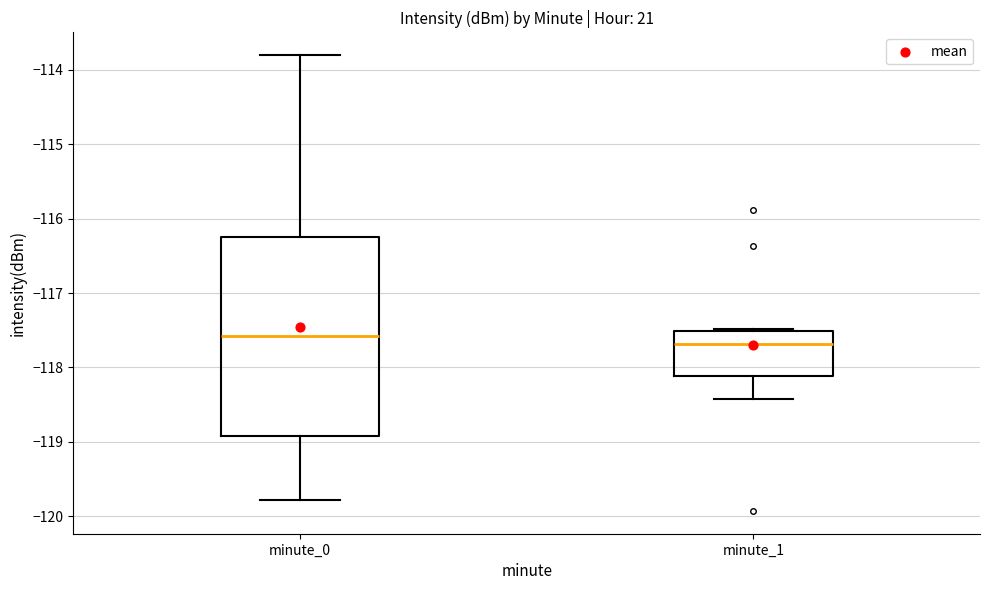

Reading left to right, read every box against the y-axis: the position of its median line, the range the box covers, and the ends of its whiskers. The values are not printed on the chart, so give them approximately, as read against the axis.

minute_0: median -117.6, box -118.9 to -116.2, whiskers -119.8 to -113.8
minute_1: median -117.7, box -118.1 to -117.5, whiskers -118.4 to -117.5